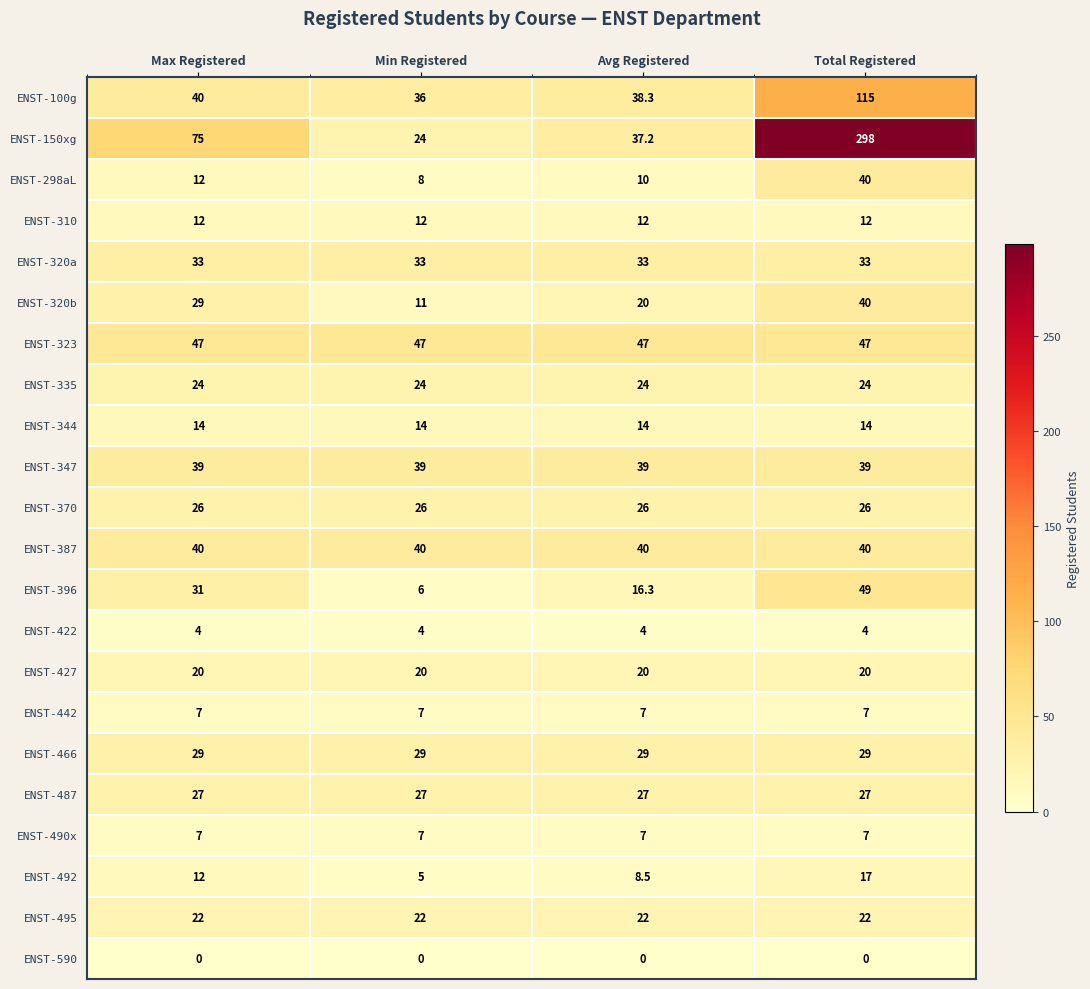

What is the difference between the highest and lowest values at Max Registered?

75.0